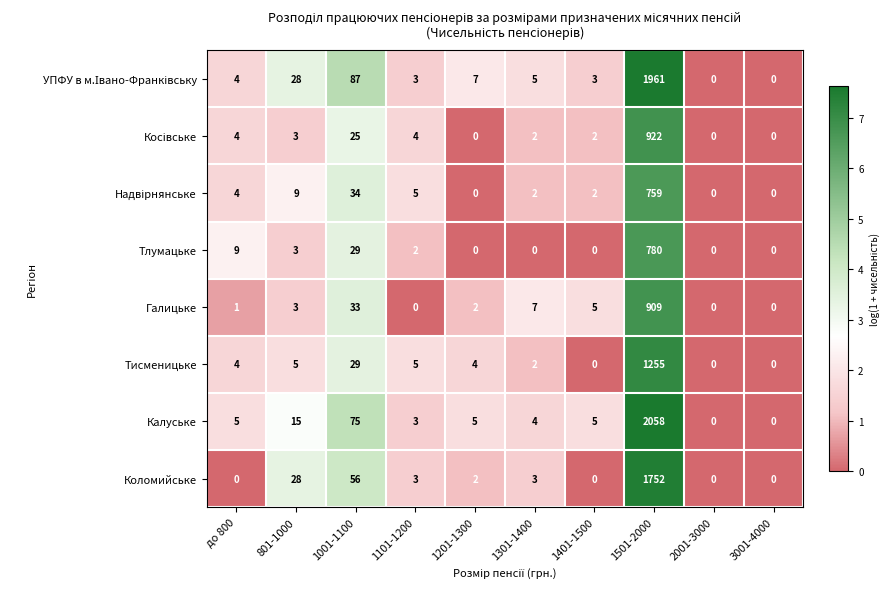

Where is Коломийське nearest to the value 876?

1001-1100